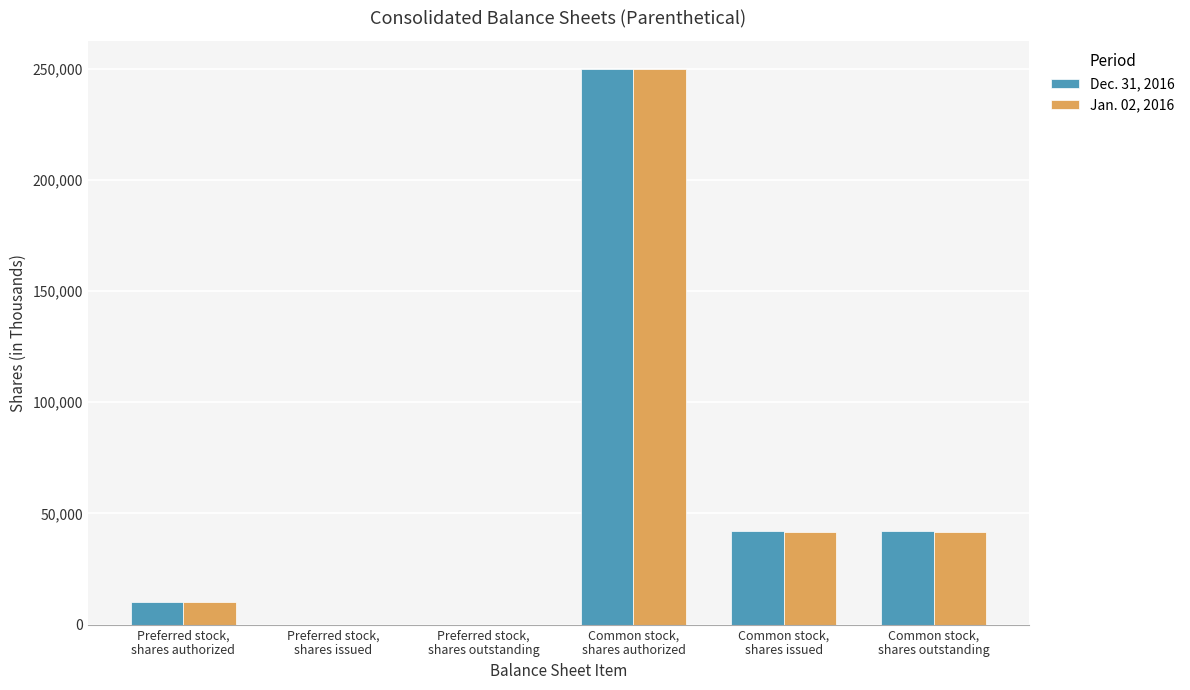

How many categories are shown in the chart?

6